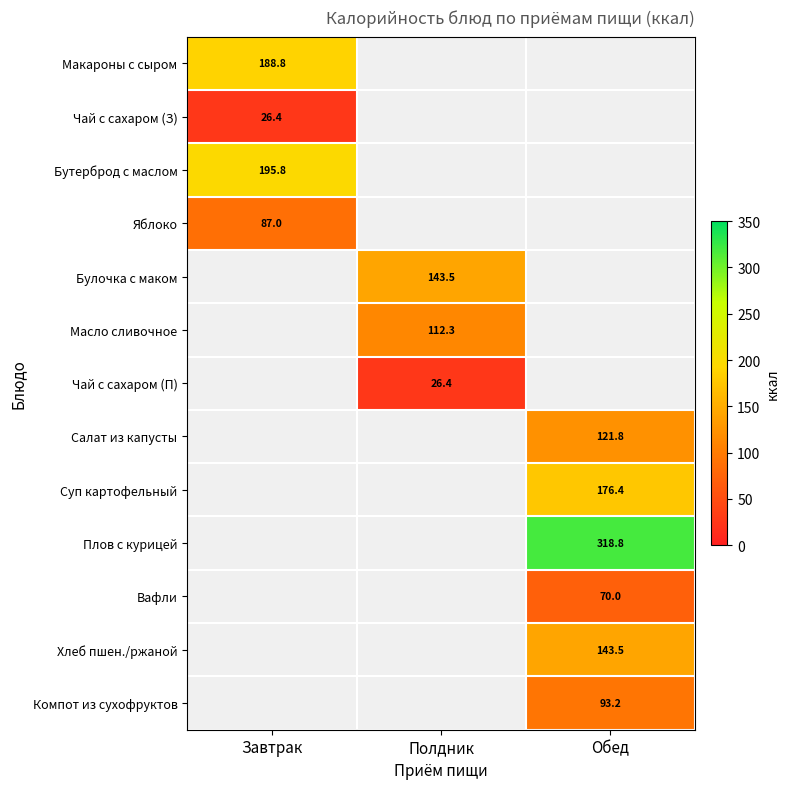

What is the smallest value displayed?

26.4